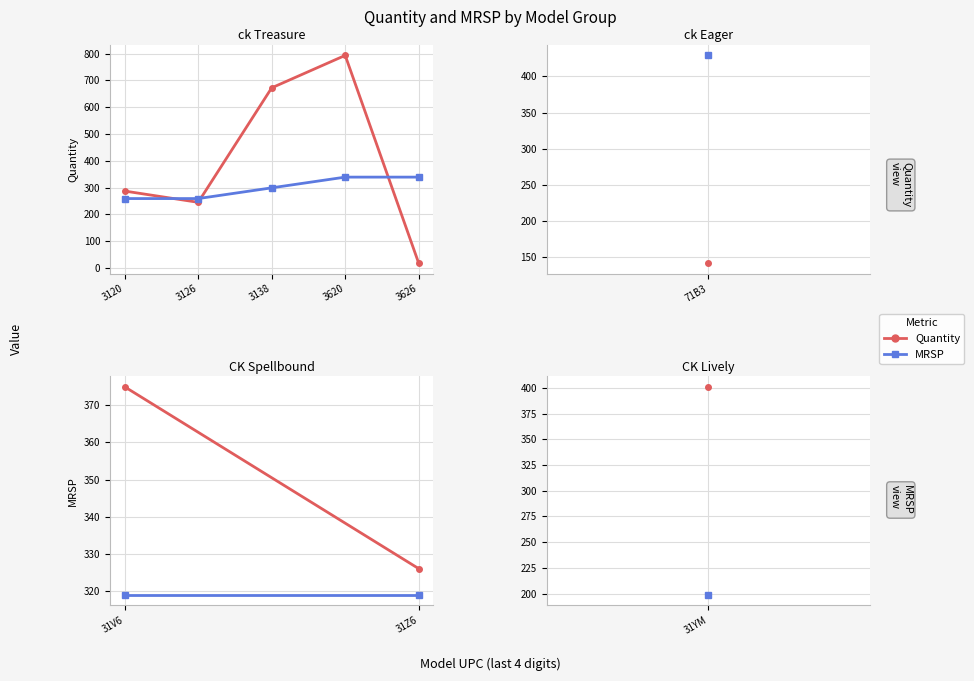

Reading left to right, transcribe all the data shown in this chart.

Quantity: 3120=287	3126=245	3138=672	3620=793	3626=18
MRSP: 3120=259	3126=259	3138=299	3620=339	3626=339